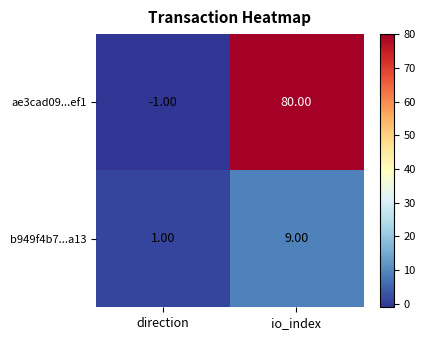

What is the difference between the b949f4b7...a13 values at io_index and direction?

8